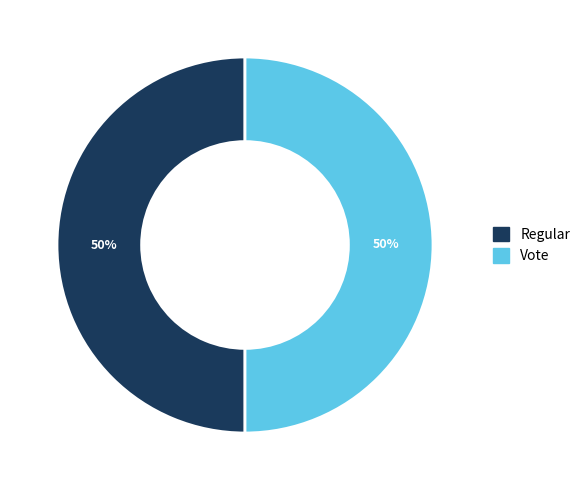

Approximately how many times larger is the value at Regular compared to Vote?

1.0